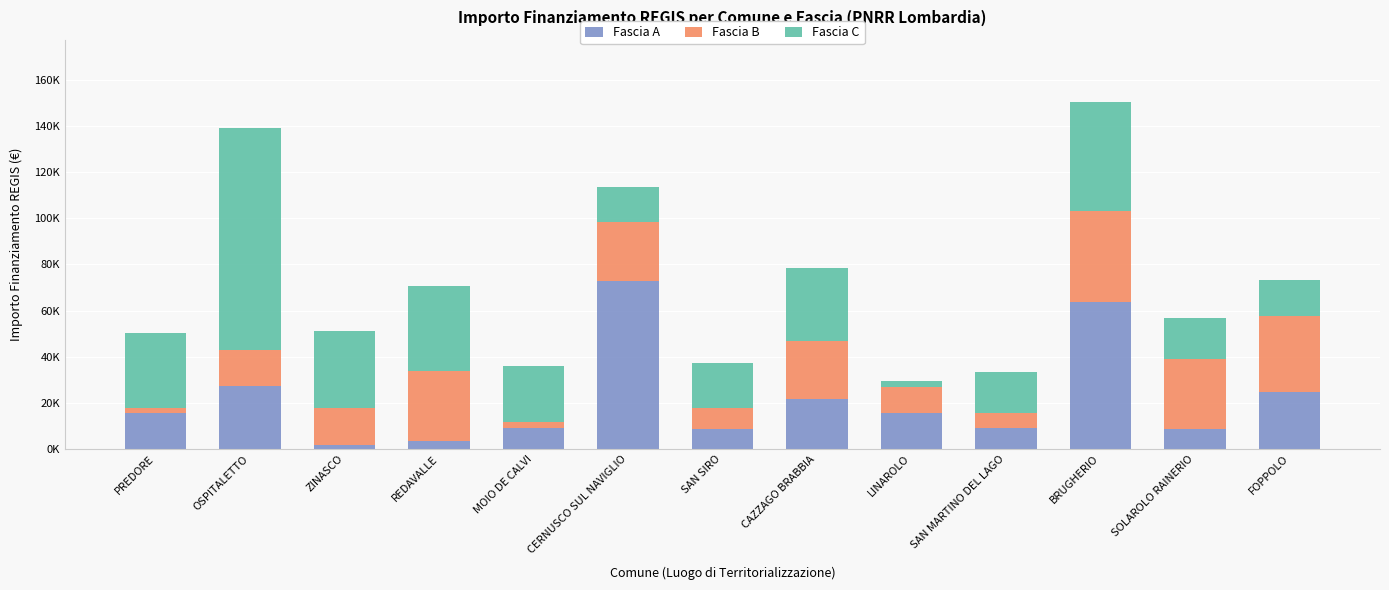

What is the label of the 11th bar from the right?

ZINASCO